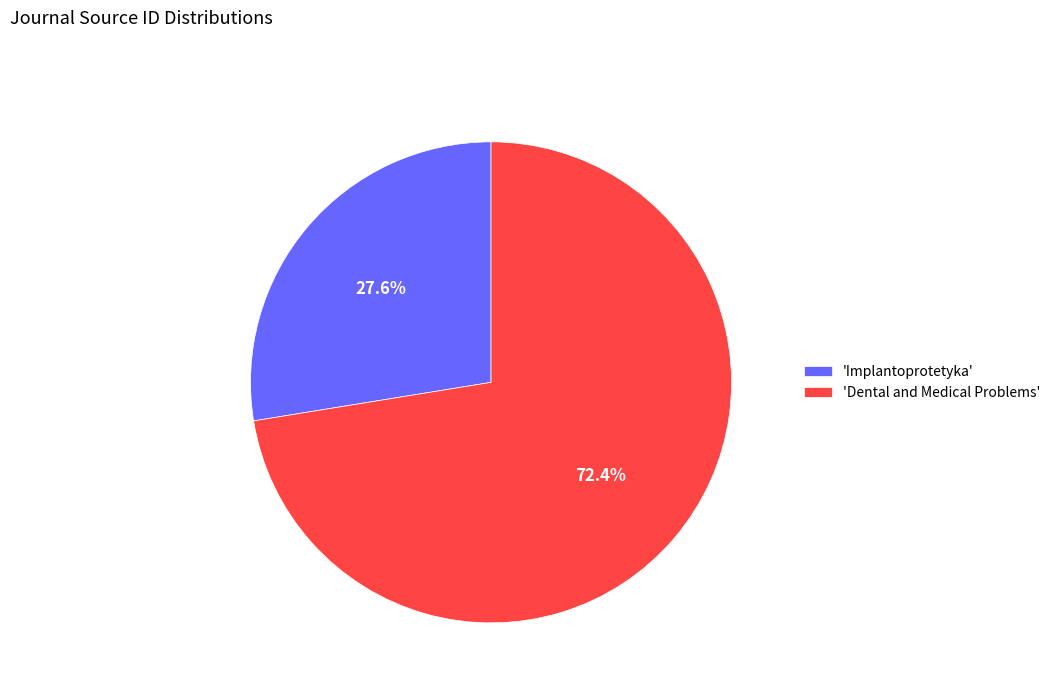

How much of the chart is everything except 'Dental and Medical Problems'?

27.6%